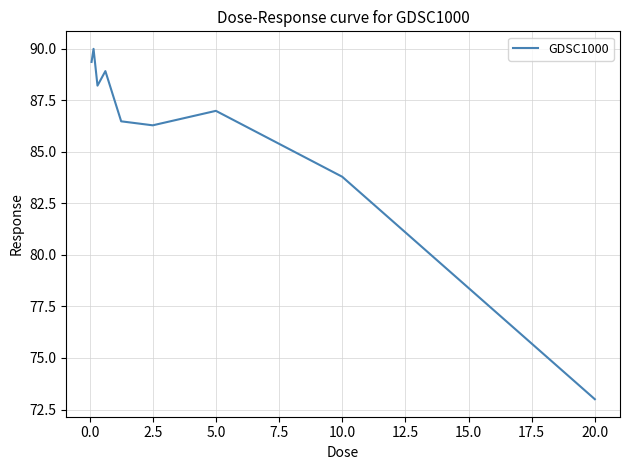

What is the greatest value displayed?

90.0